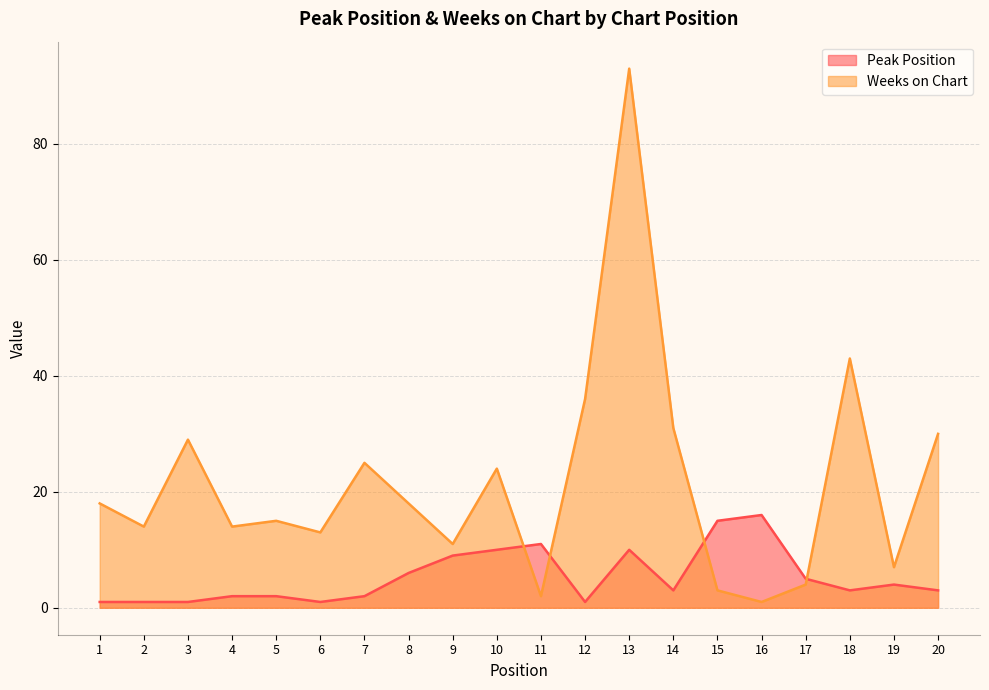

At which category is the sum across all series the highest?

13